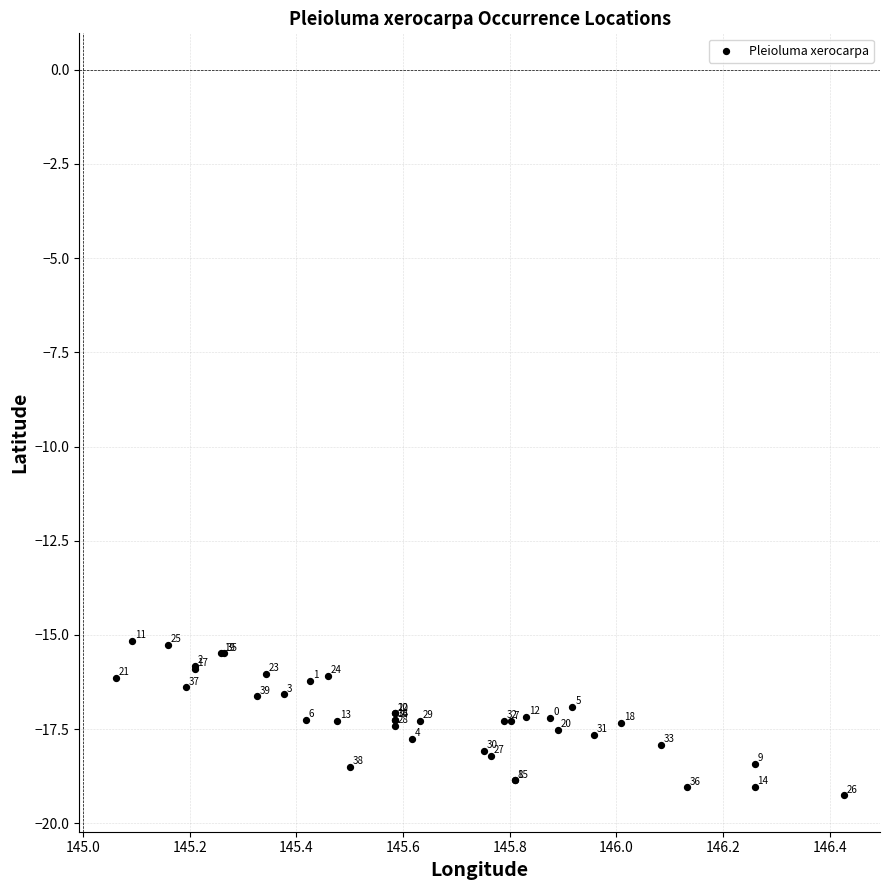

What Y value in the scatter plot is closest to -17?

-17.1